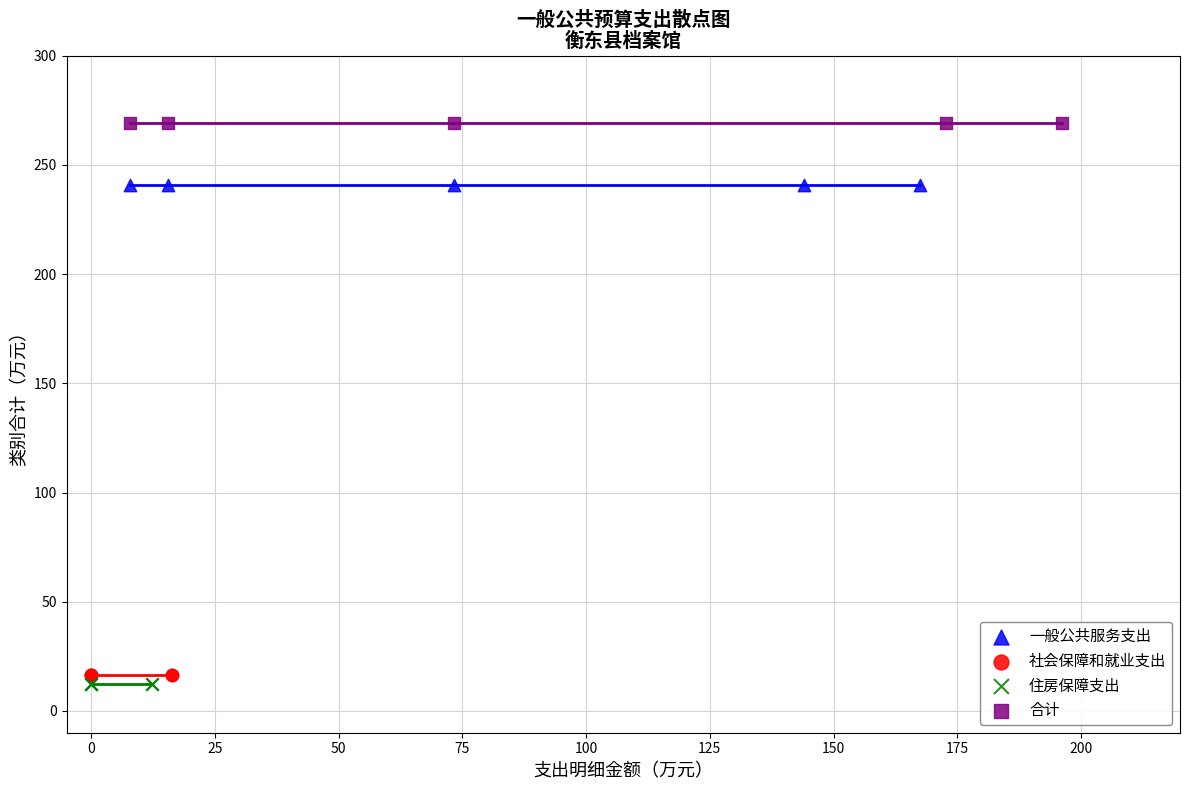

Which series reaches the minimum Y coordinate?

住房保障支出